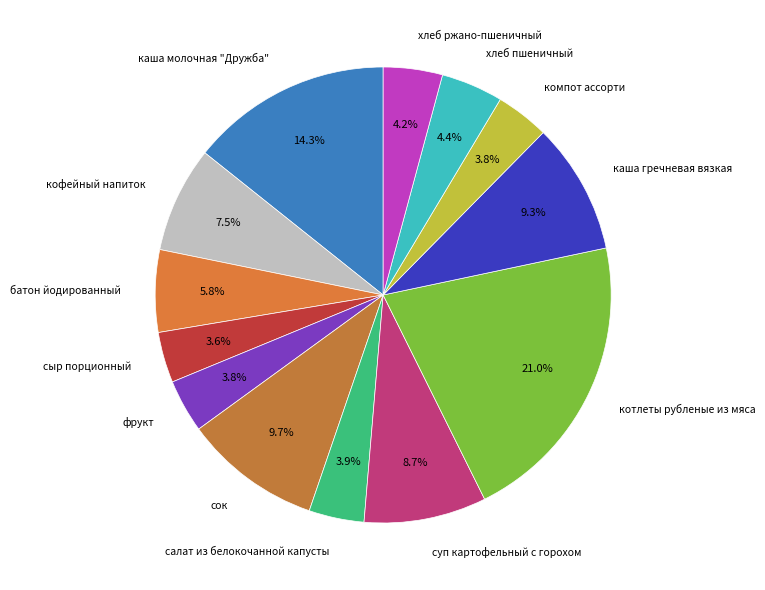

Is there a majority slice in this chart?

No